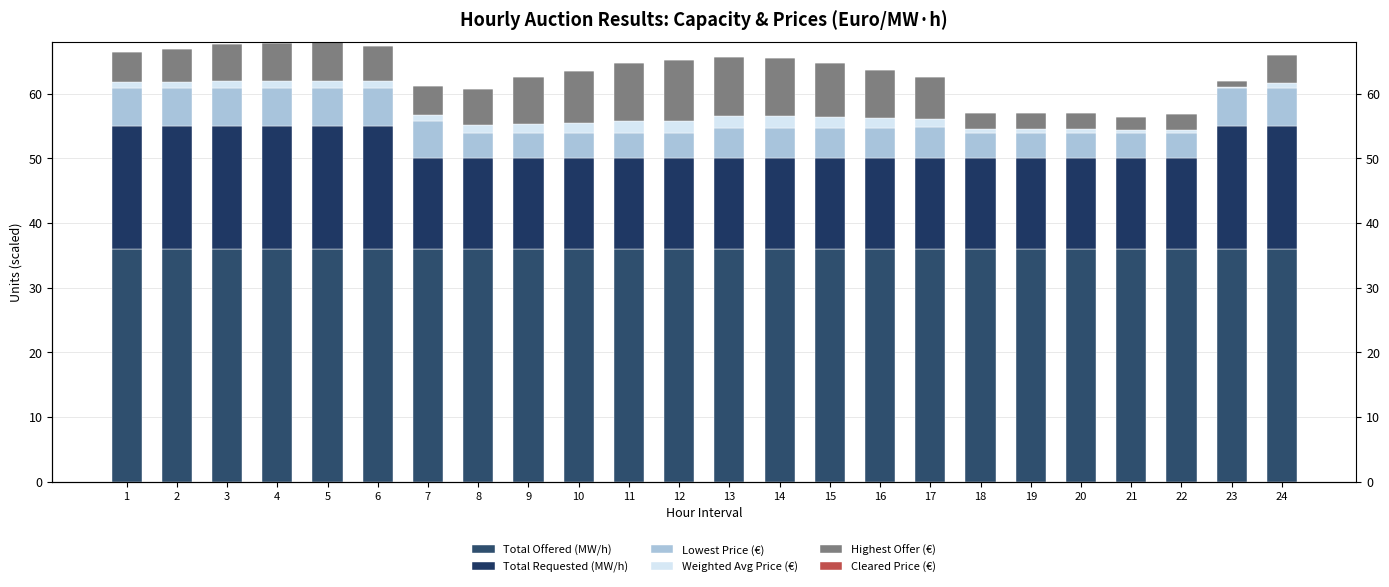

Which series has the largest range (max minus min)?

Highest Offer (€)